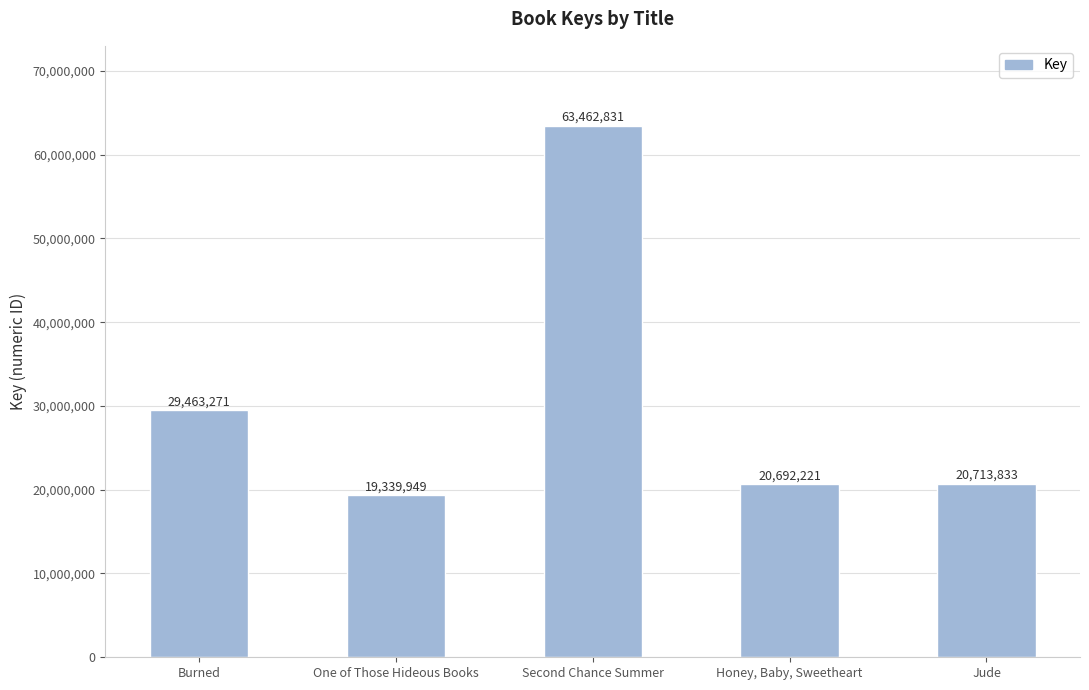

The chart shows a value of 112863357 at Second Chance Summer. True or false?

False